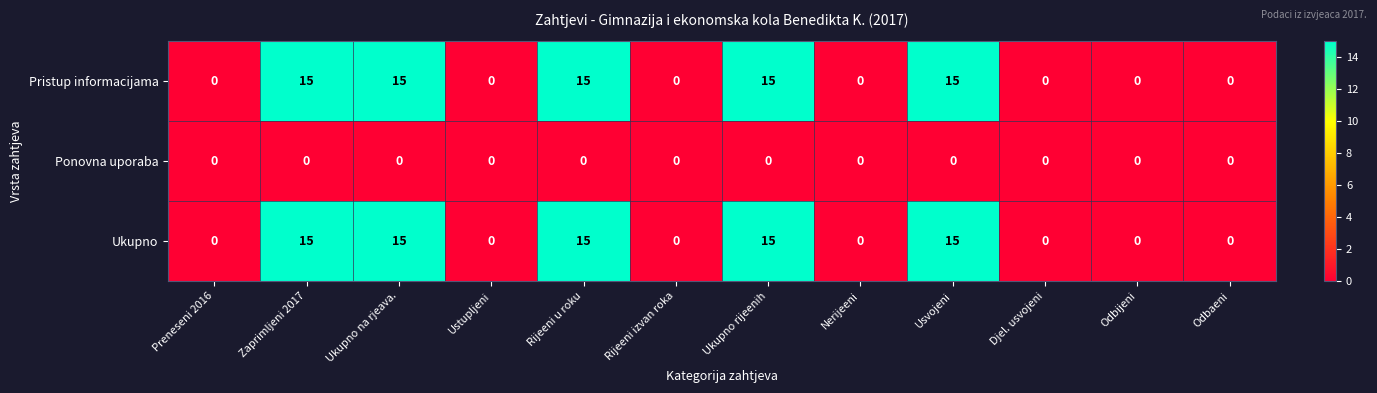

What is the sum of the Pristup informacijama values at Ukupno na rjeava. and Ukupno rijeenih?

30